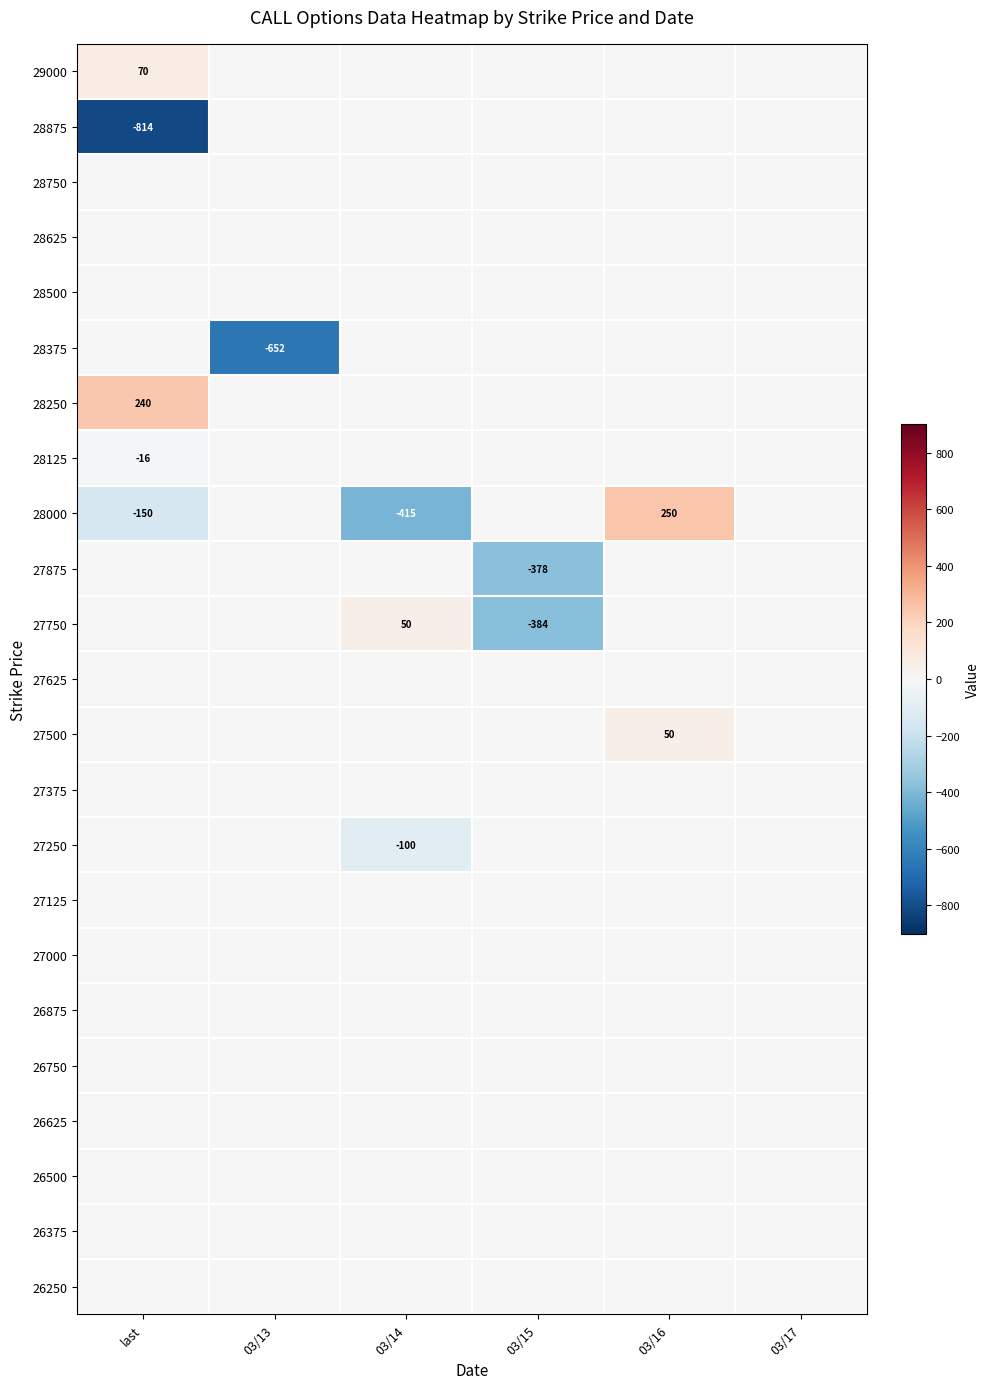

At which category is the sum across all series the highest?

03/16